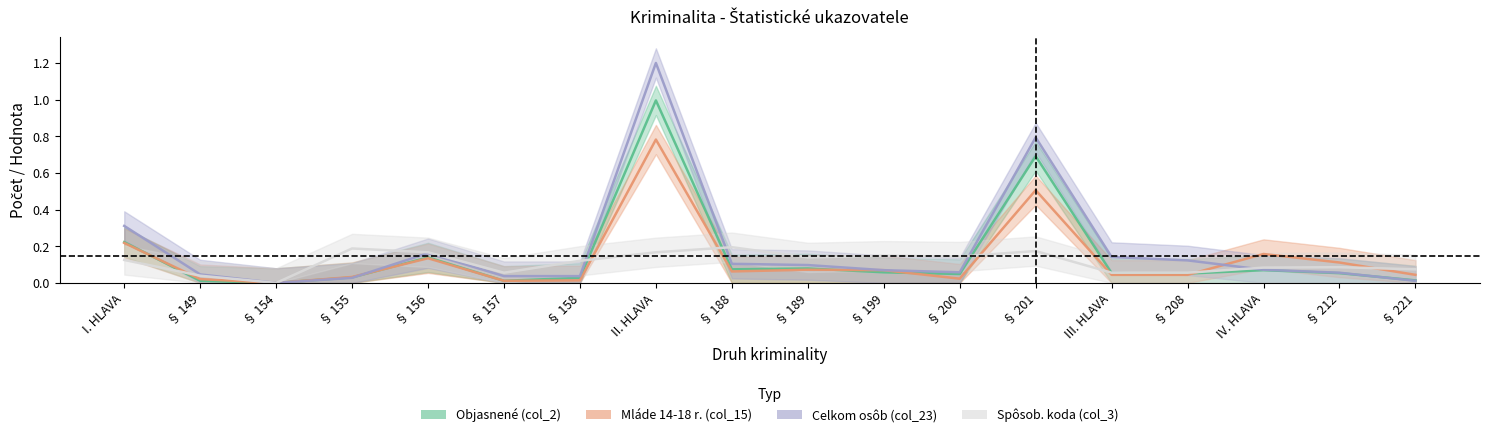

List the series in order of their overall mean, highest first.

Celkom osôb (col_23), Objasnené (col_2), Mláde 14-18 r. (col_15), Spôsob. koda (col_3)